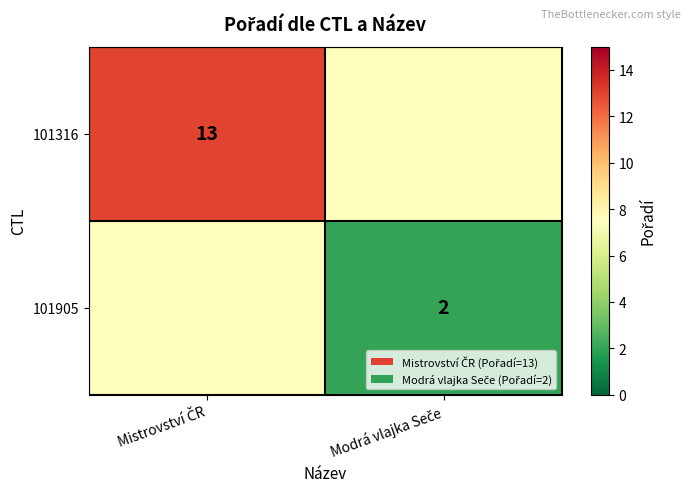

What is the greatest value displayed?

13.0